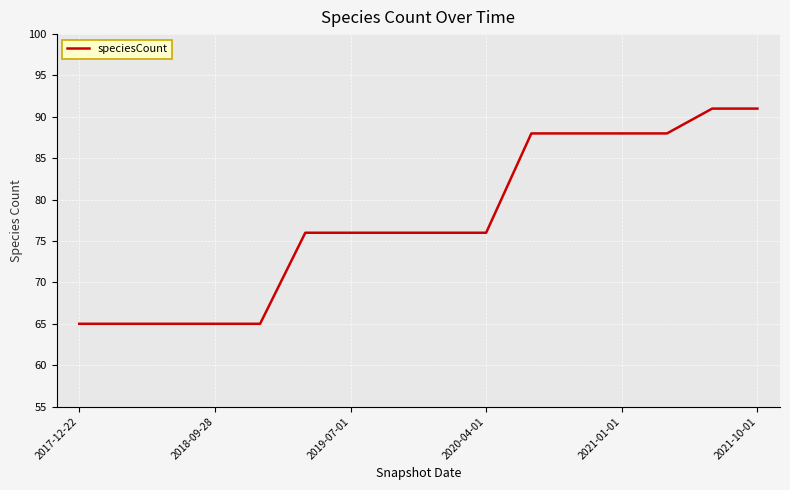

How many lines are shown in the chart?

1